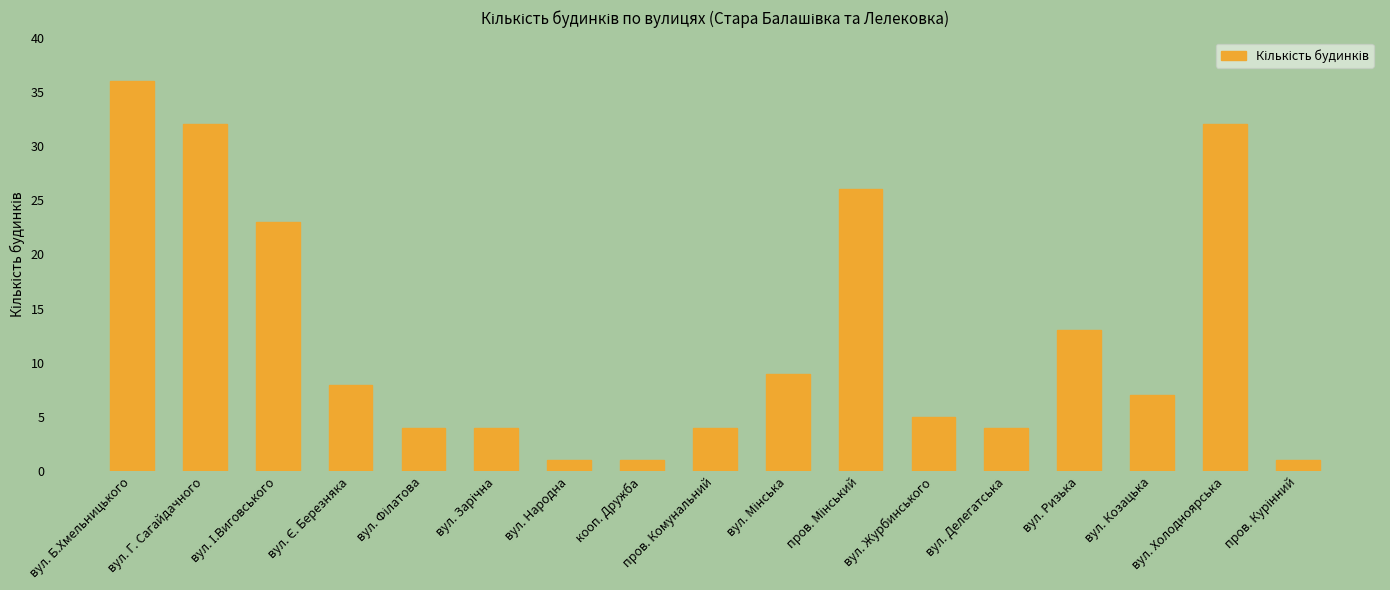

Between пров. Комунальний and вул. Холодноярська, which is larger?

вул. Холодноярська